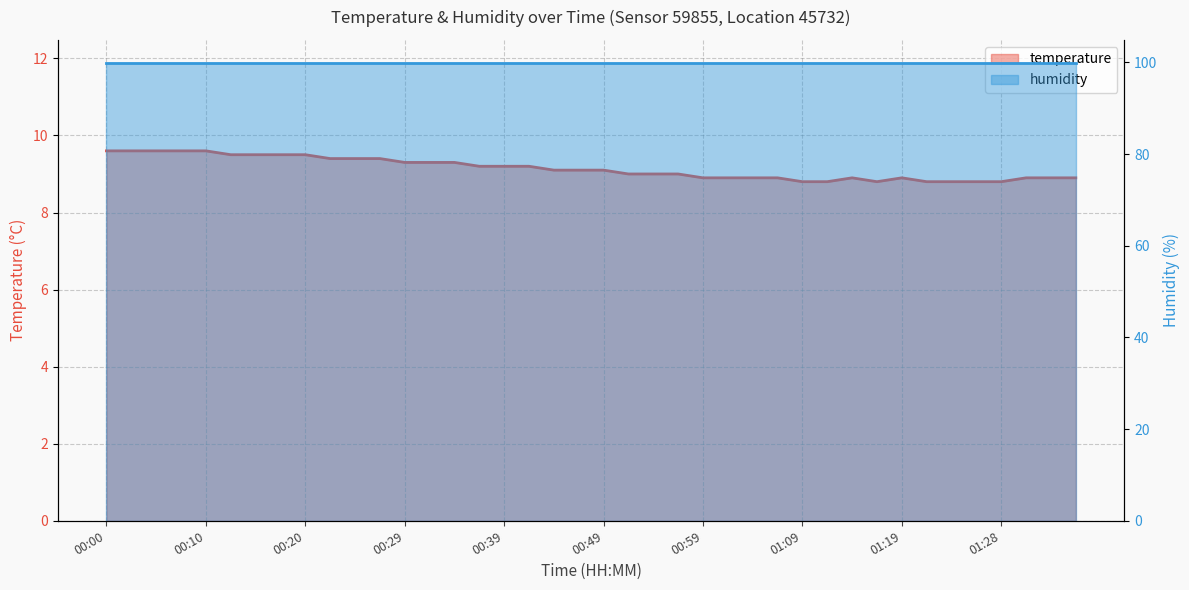

Reading left to right, what are all the values shown in this chart?

00:00=9.6	00:03=9.6	00:05=9.6	00:08=9.6	00:10=9.6	00:12=9.5	00:15=9.5	00:17=9.5	00:20=9.5	00:22=9.4	00:25=9.4	00:27=9.4	00:29=9.3	00:32=9.3	00:34=9.3	00:37=9.2	00:39=9.2	00:42=9.2	00:44=9.1	00:47=9.1	00:49=9.1	00:52=9.0	00:54=9.0	00:57=9.0	00:59=8.9	01:01=8.9	01:04=8.9	01:06=8.9	01:09=8.8	01:11=8.8	01:14=8.9	01:16=8.8	01:19=8.9	01:21=8.8	01:24=8.8	01:26=8.8	01:28=8.8	01:31=8.9	01:33=8.9	01:36=8.9